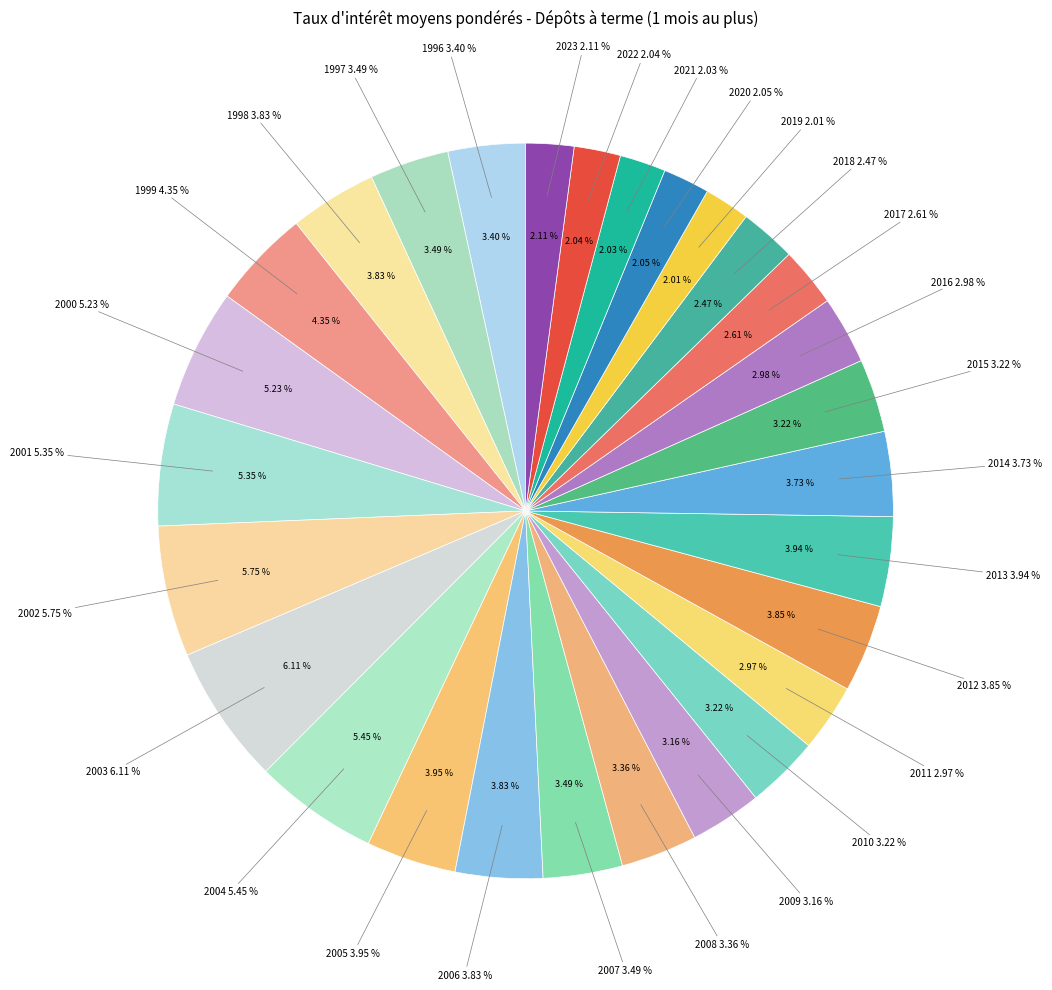

True or false: 2004 accounts for 5% of the total.

True